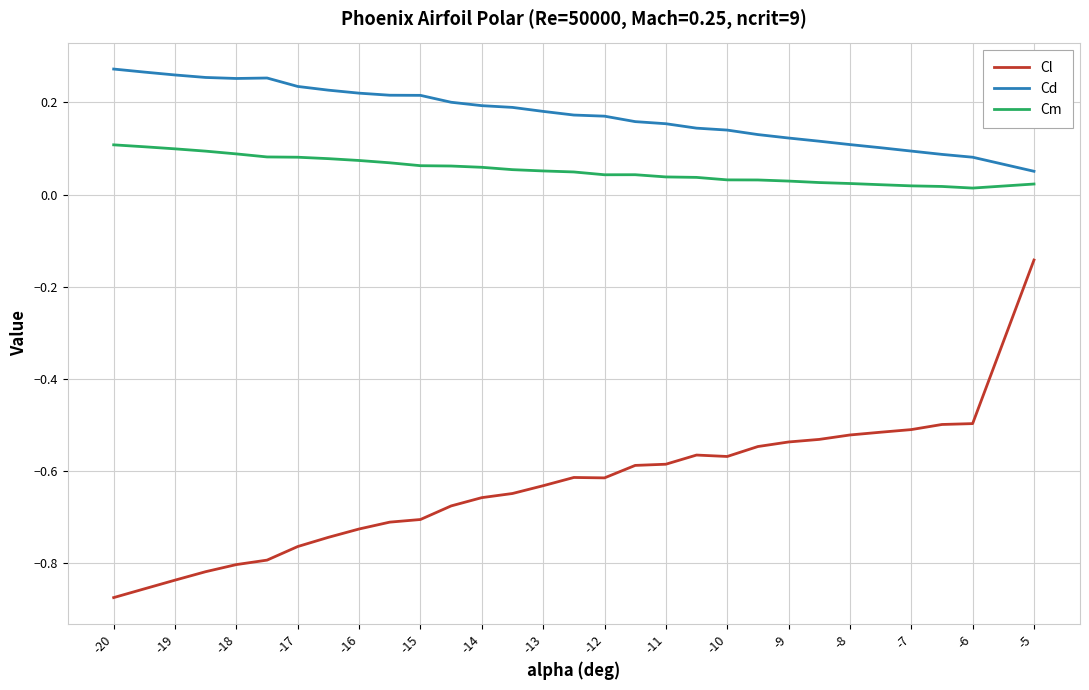

True or false: Cd and Cl cross at least once.

False